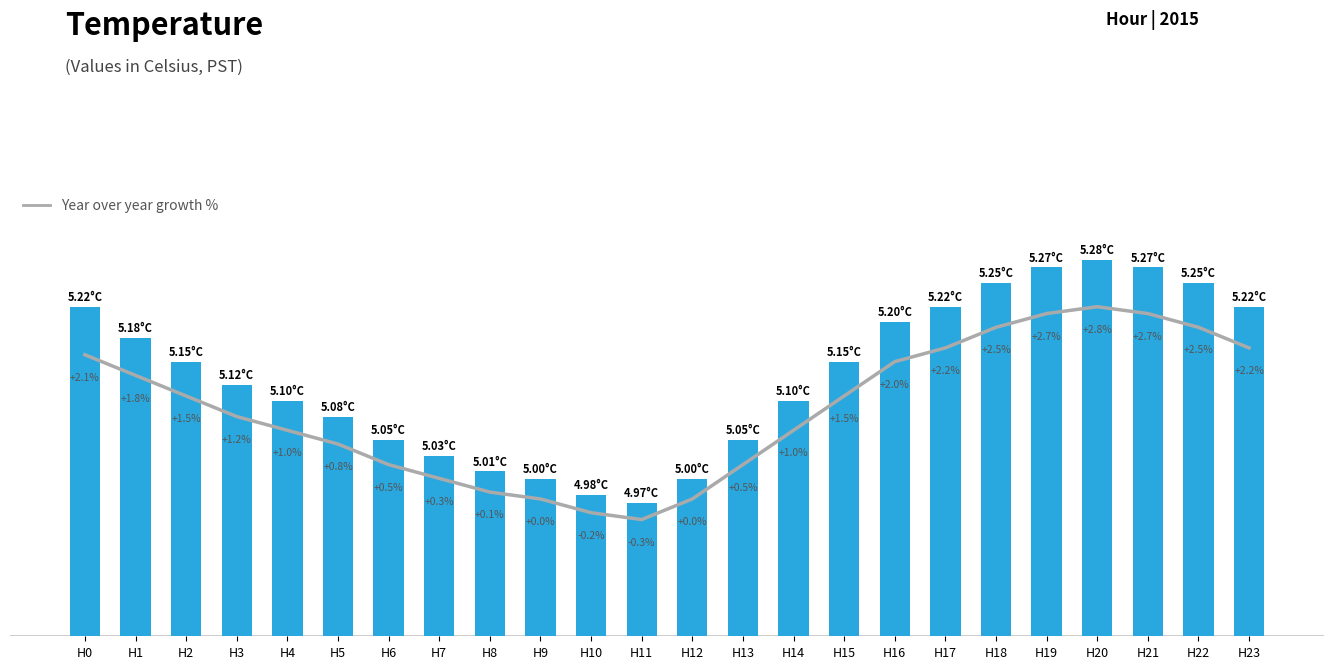

Rank the series by their average value, from lowest to highest.

YoY Growth %, Avg Temperature (C)